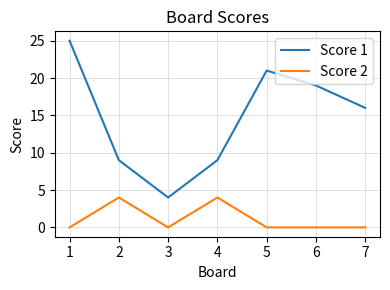

How many interior local valleys does the Score 1 series have?

1